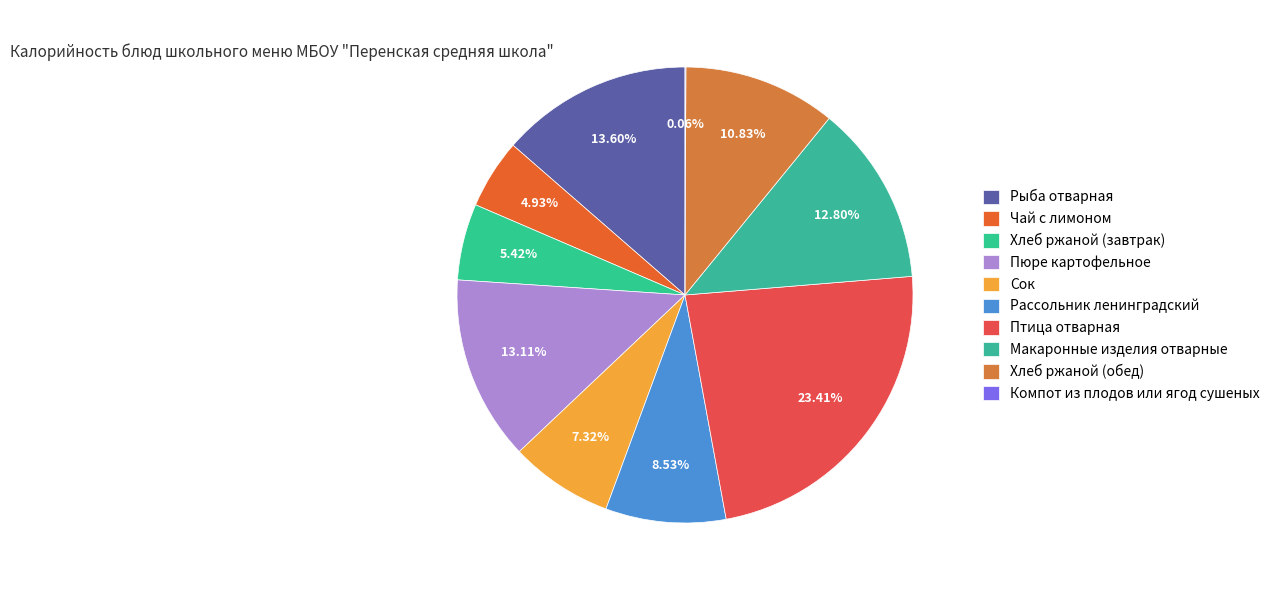

To the nearest percent, what is the difference between the largest and smallest slice percentages?

23%